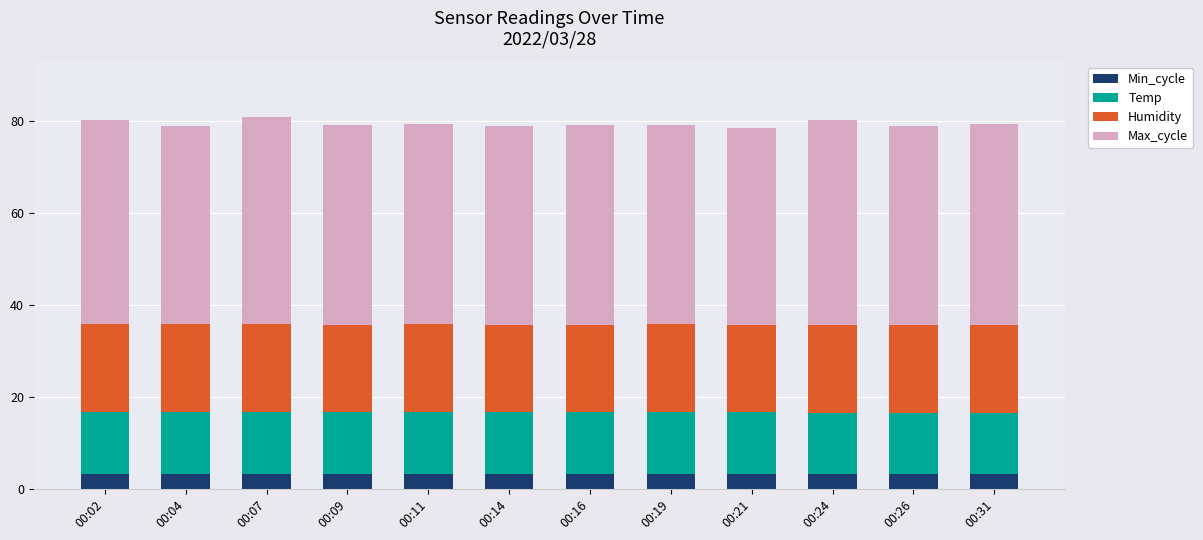

What is the maximum value for Min_cycle?

3.3